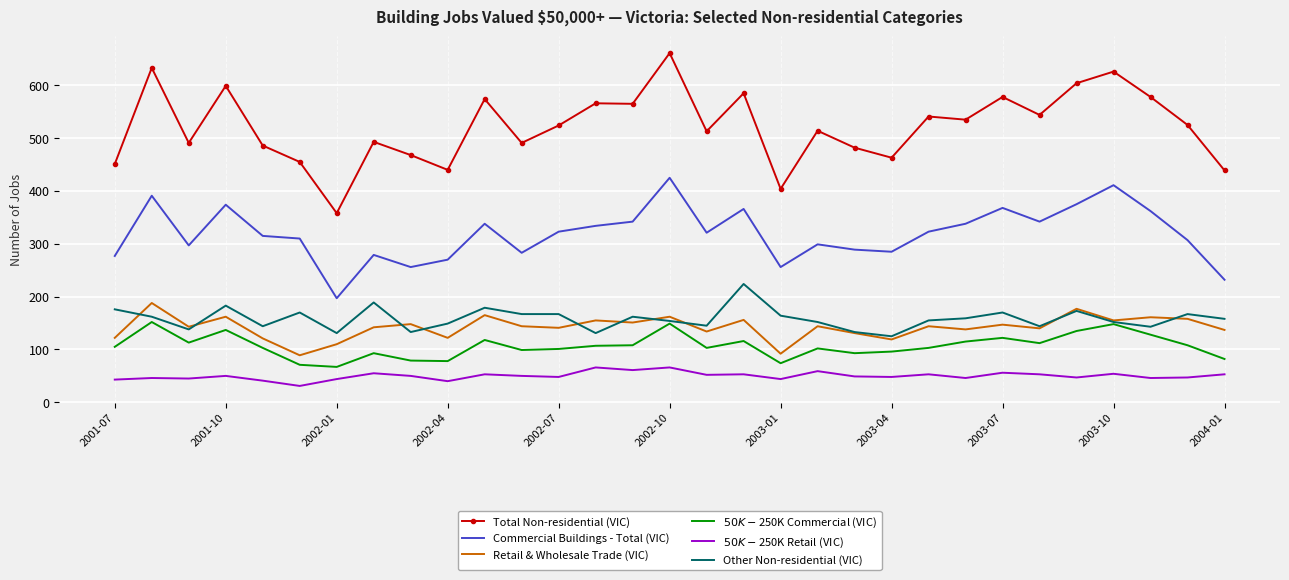

Which series has the largest total across all categories?

Total Non-residential (VIC)